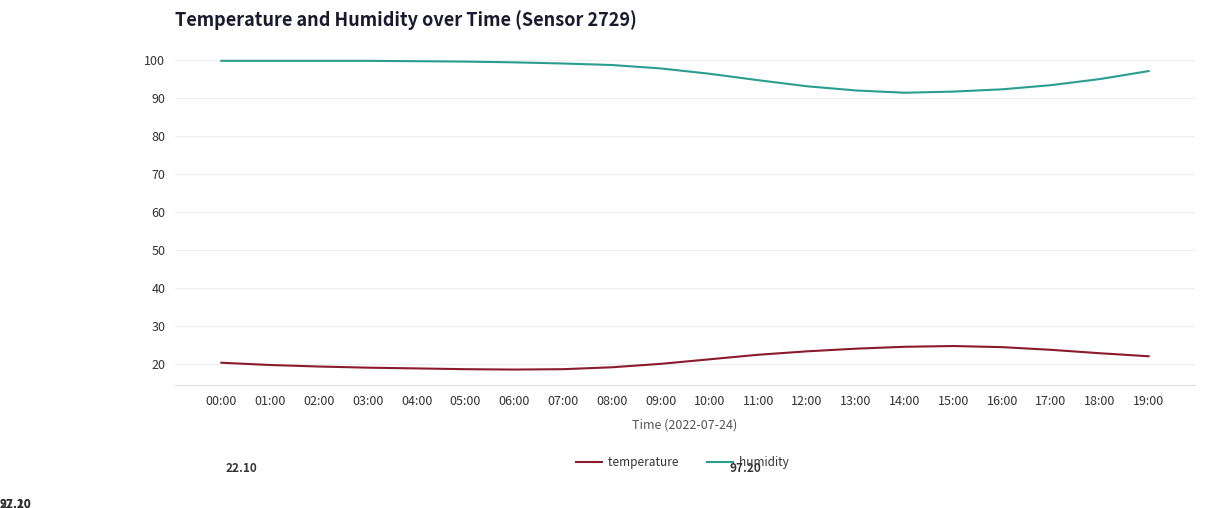

True or false: humidity and temperature cross at least once.

False